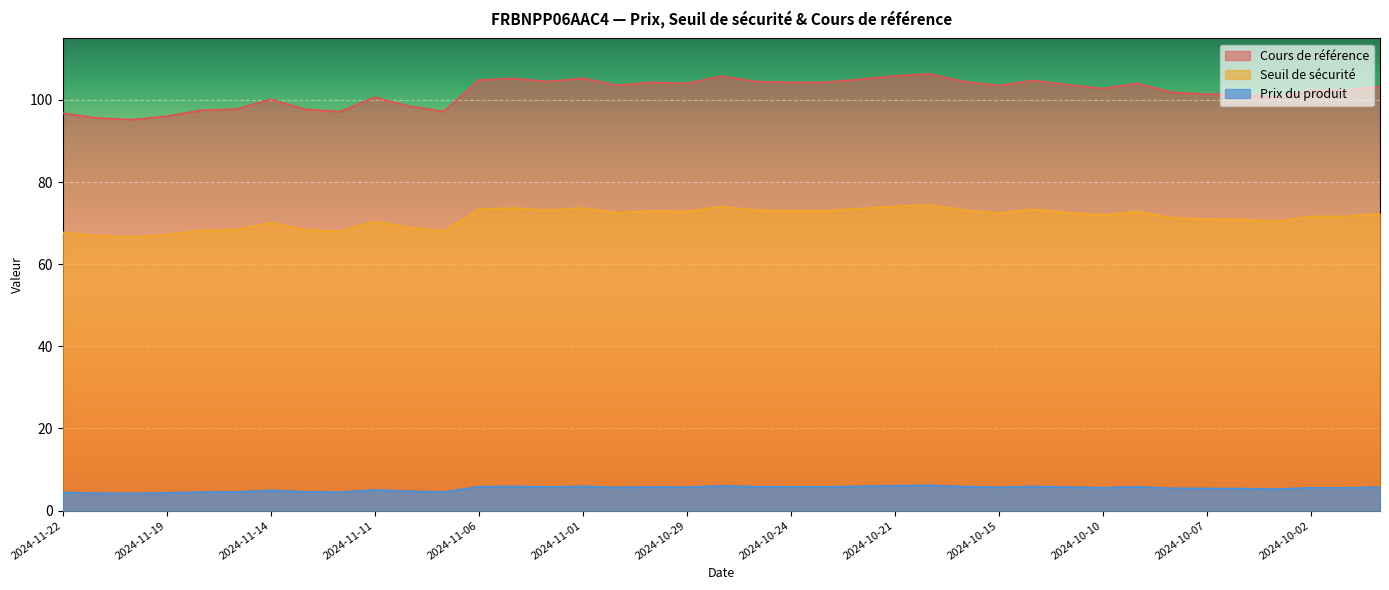

What is the smallest value displayed?

4.2